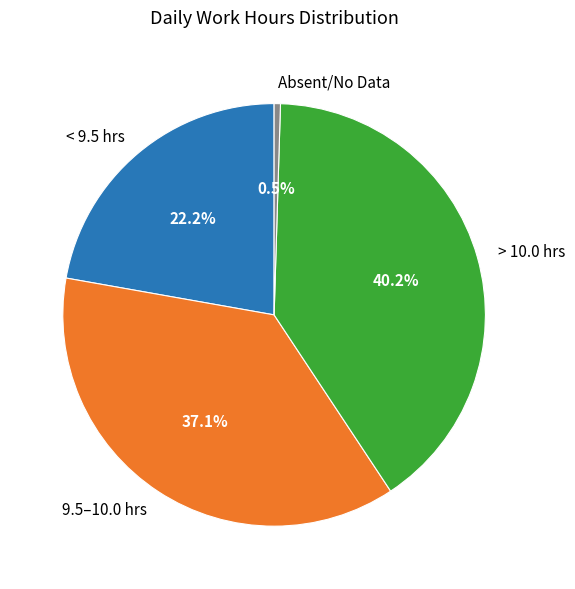

To the nearest percent, what is the difference between the largest and smallest slice percentages?

40%